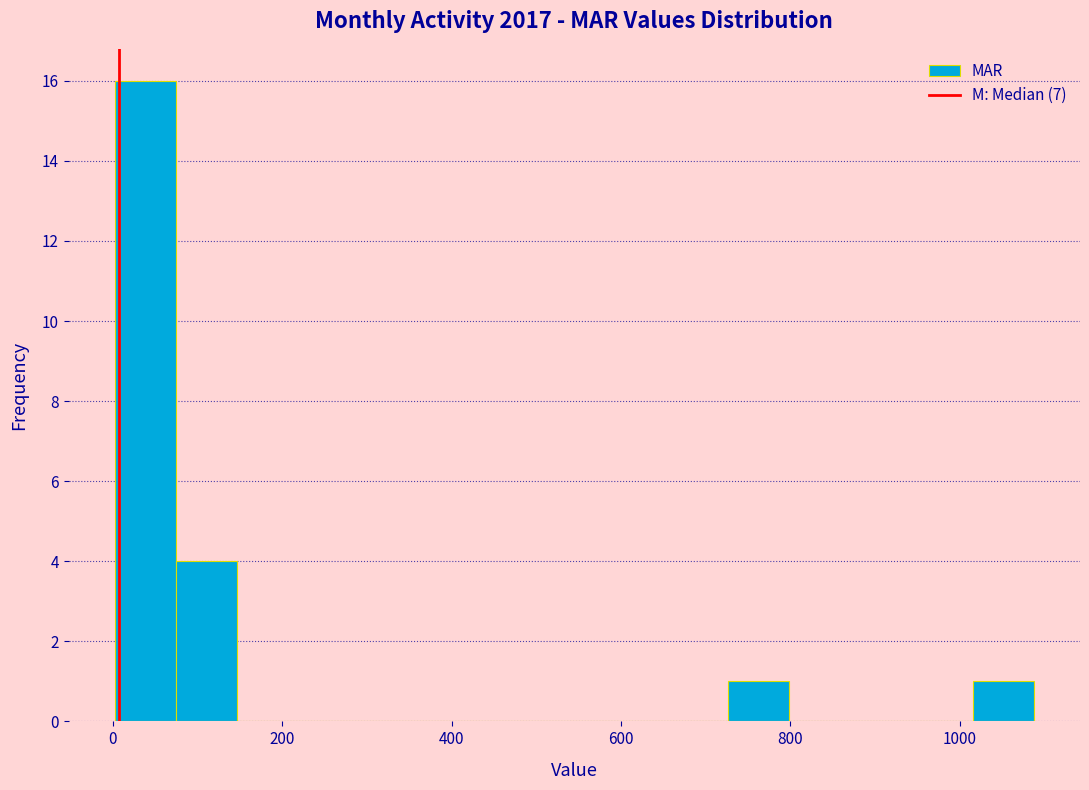

Around what value on the x-axis is the tallest bar? Give the approximate position of its centre, as read against the axis.

40